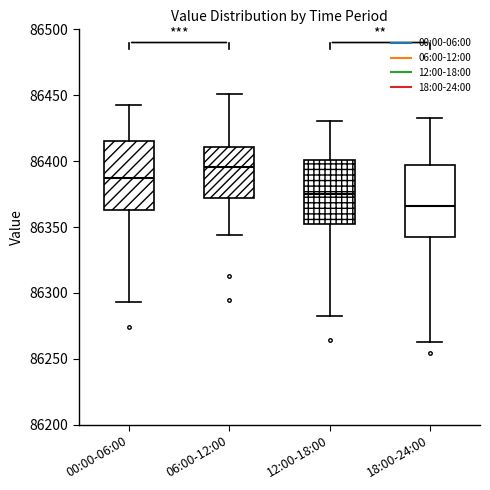

Where does the median line of the box for 06:00-12:00 sit on the y-axis? The values are not printed on the chart, so give them approximately, as read against the axis.

86395